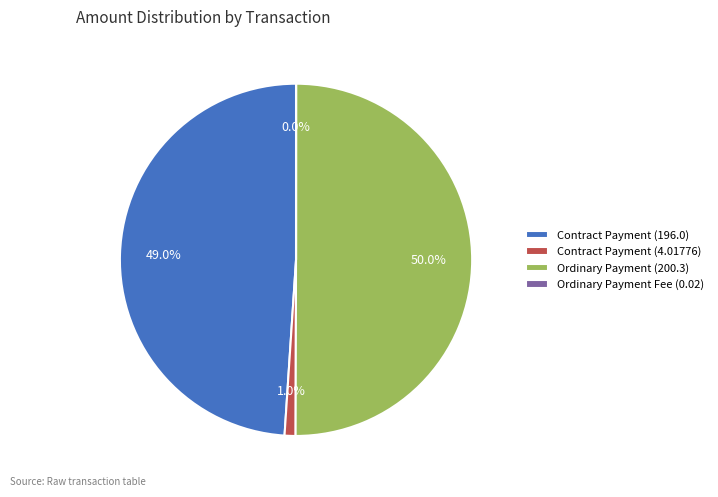

The Ordinary Payment (200.3) slice represents 36% of the pie. True or false?

False